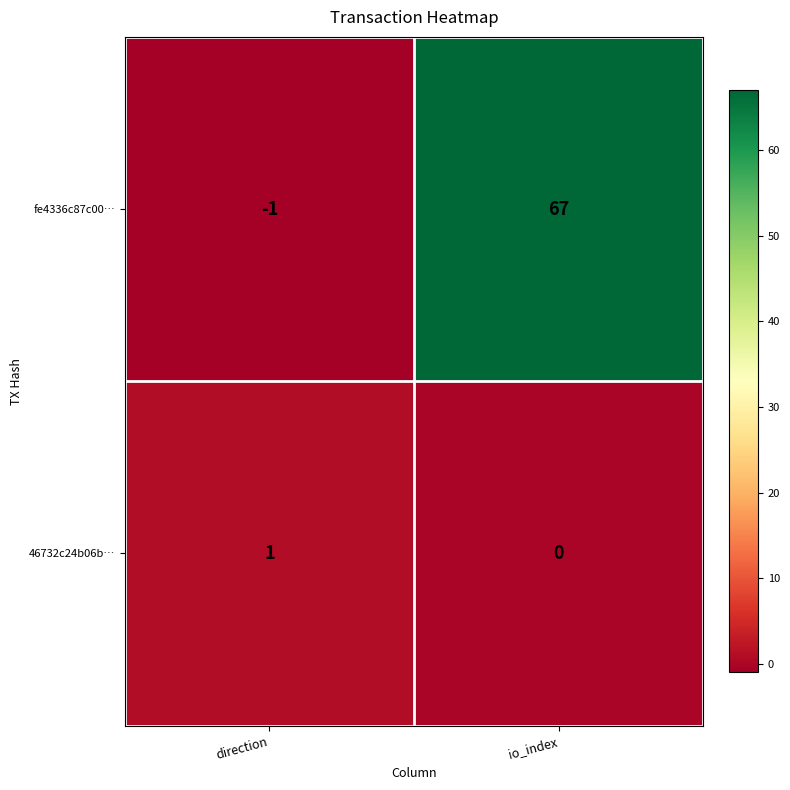

At which category does the chart reach its peak across all series?

io_index